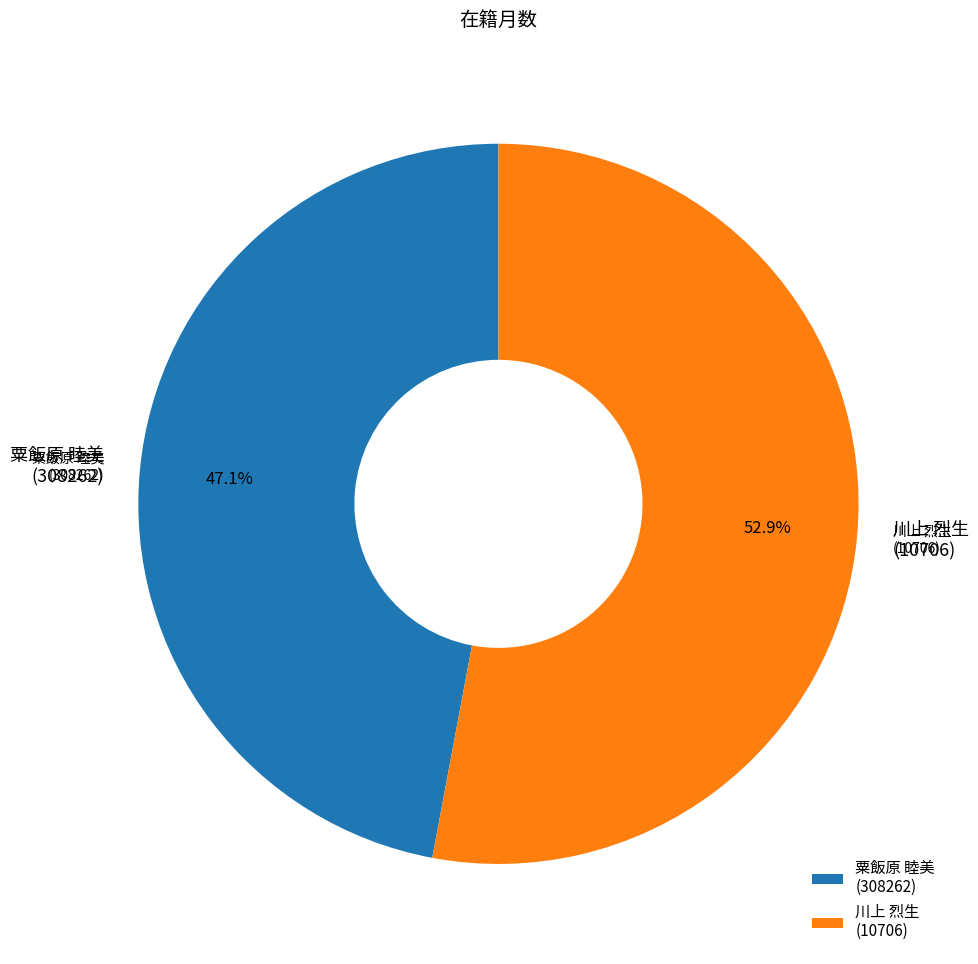

What is the change in value from 粟飯原 睦美
(308262) to 川上 烈生
(10706)?

+12